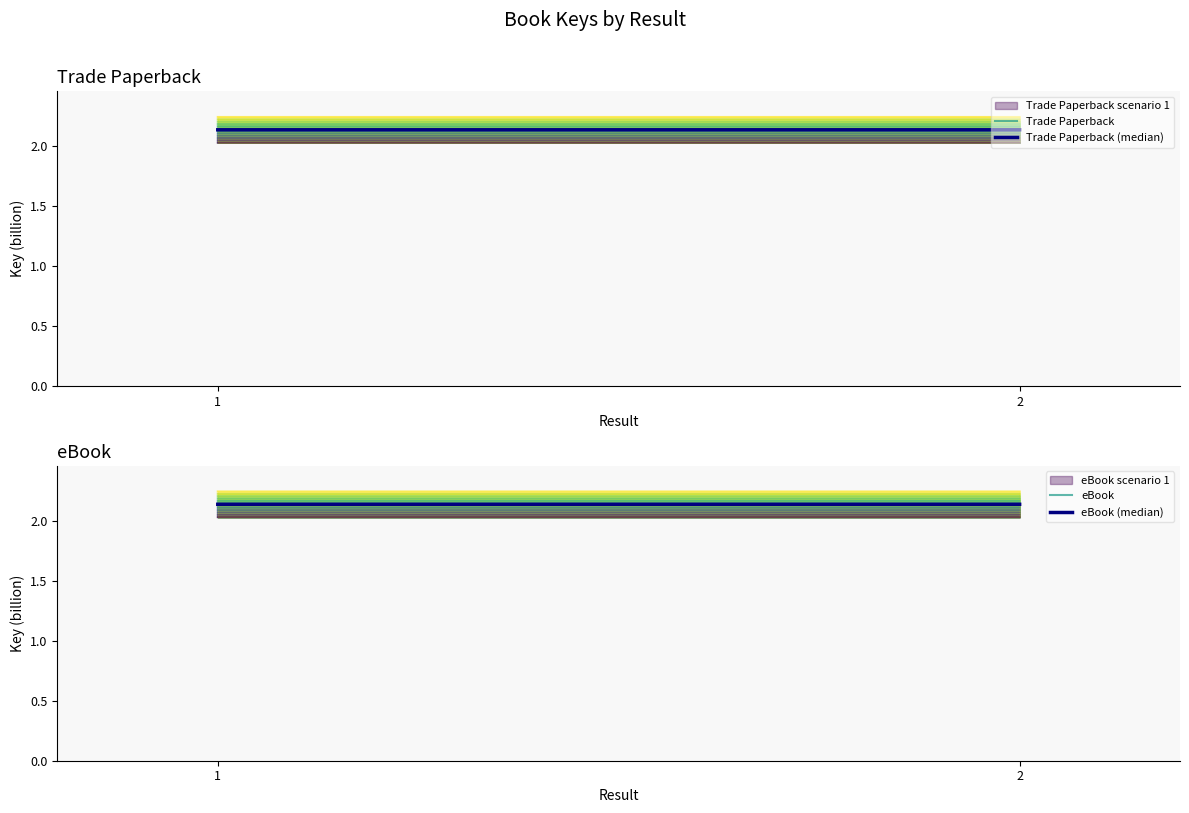

Which series has the largest total across all categories?

Trade Paperback